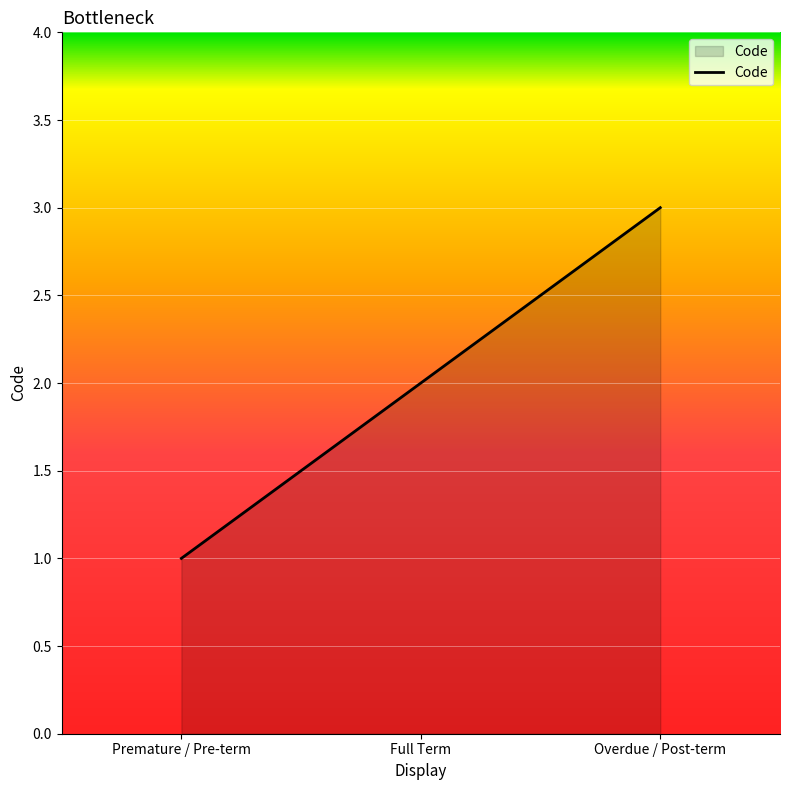

Which has a higher value, Overdue / Post-term or Premature / Pre-term?

Overdue / Post-term